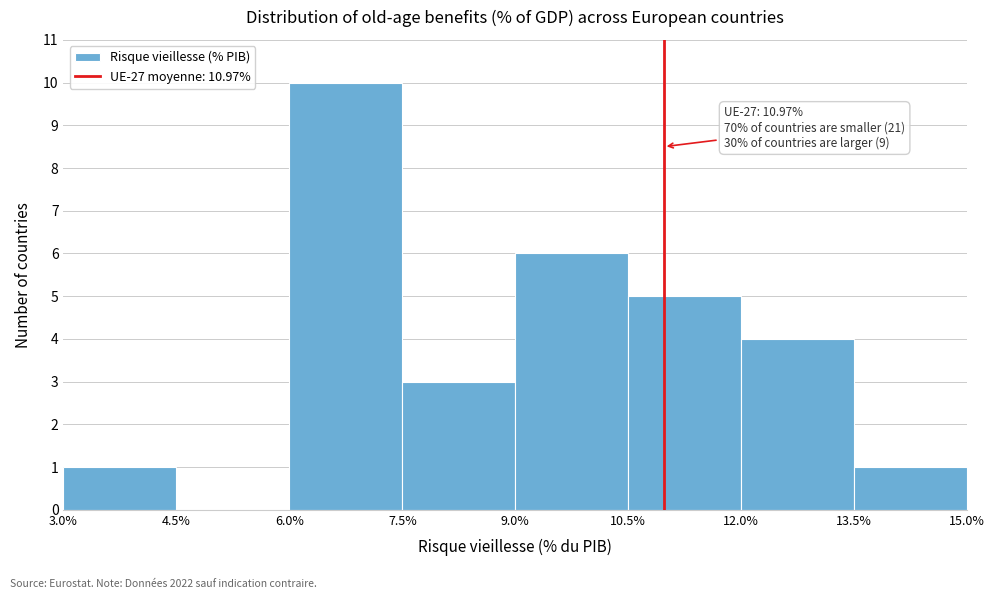

Which range on the x-axis has the tallest bar?

6.0% to 7.5%